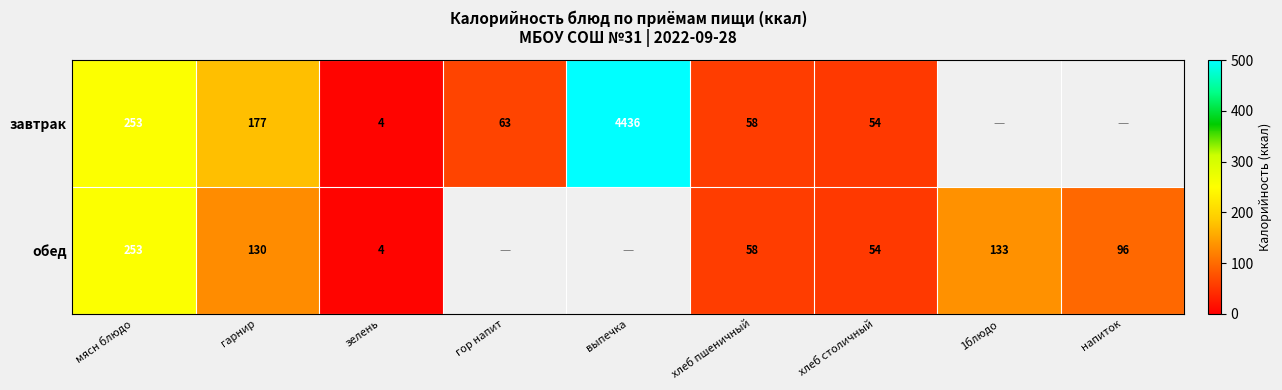

The обед series shows 6.5 at зелень. True or false?

False